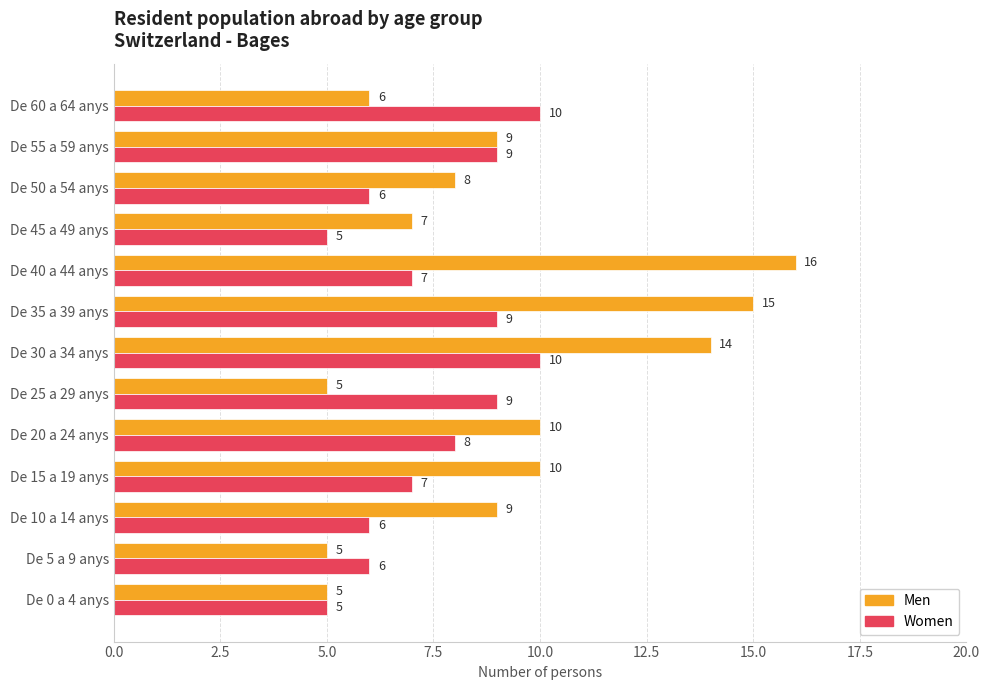

How many data points in Men are less than 9?

6